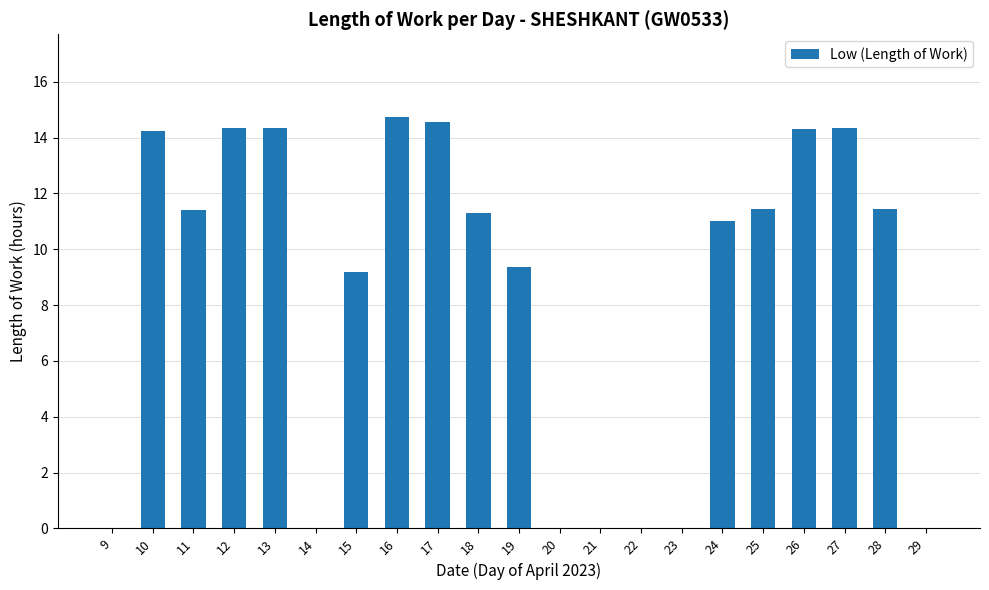

What is the sum of the values at 9 and 18?

11.3